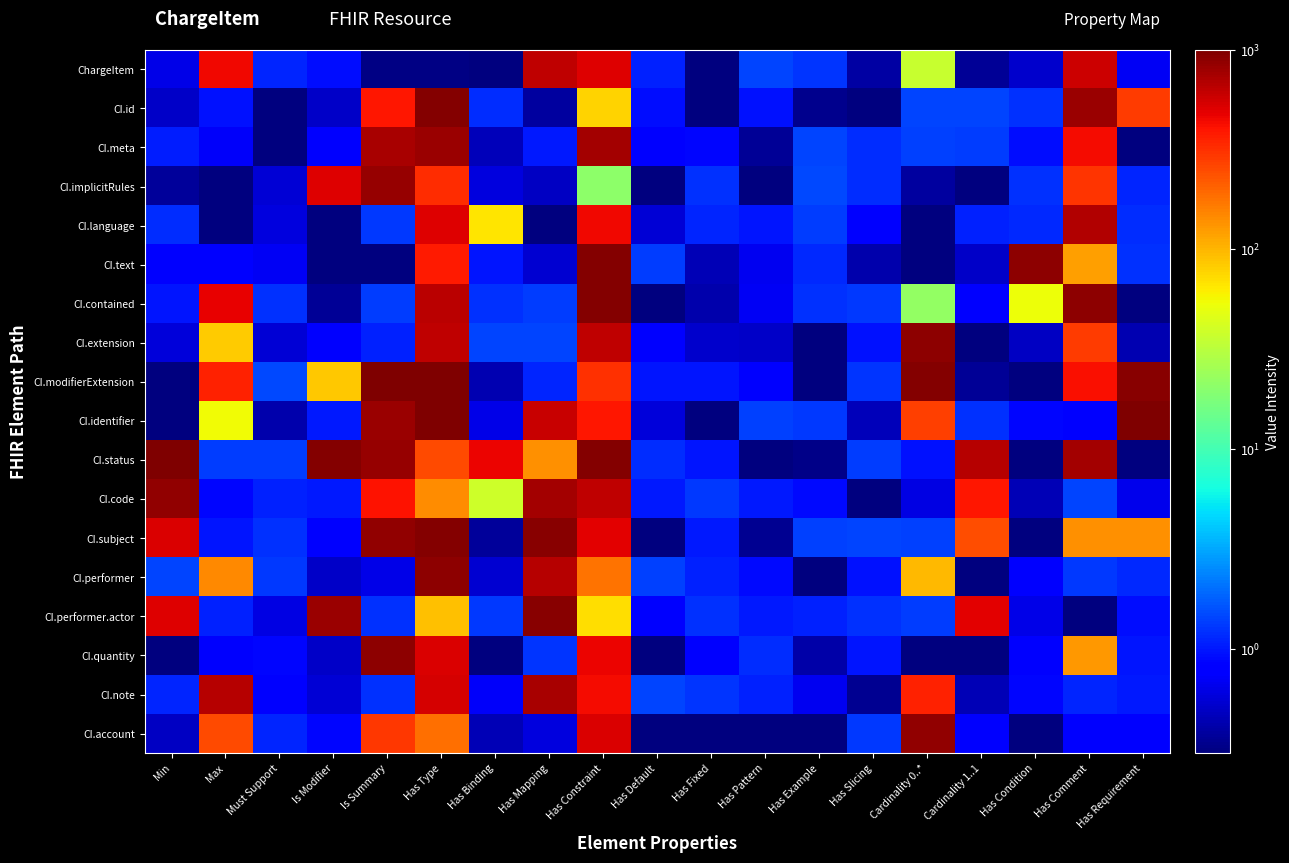

Between Has Fixed and Has Type, which is larger?

Has Type